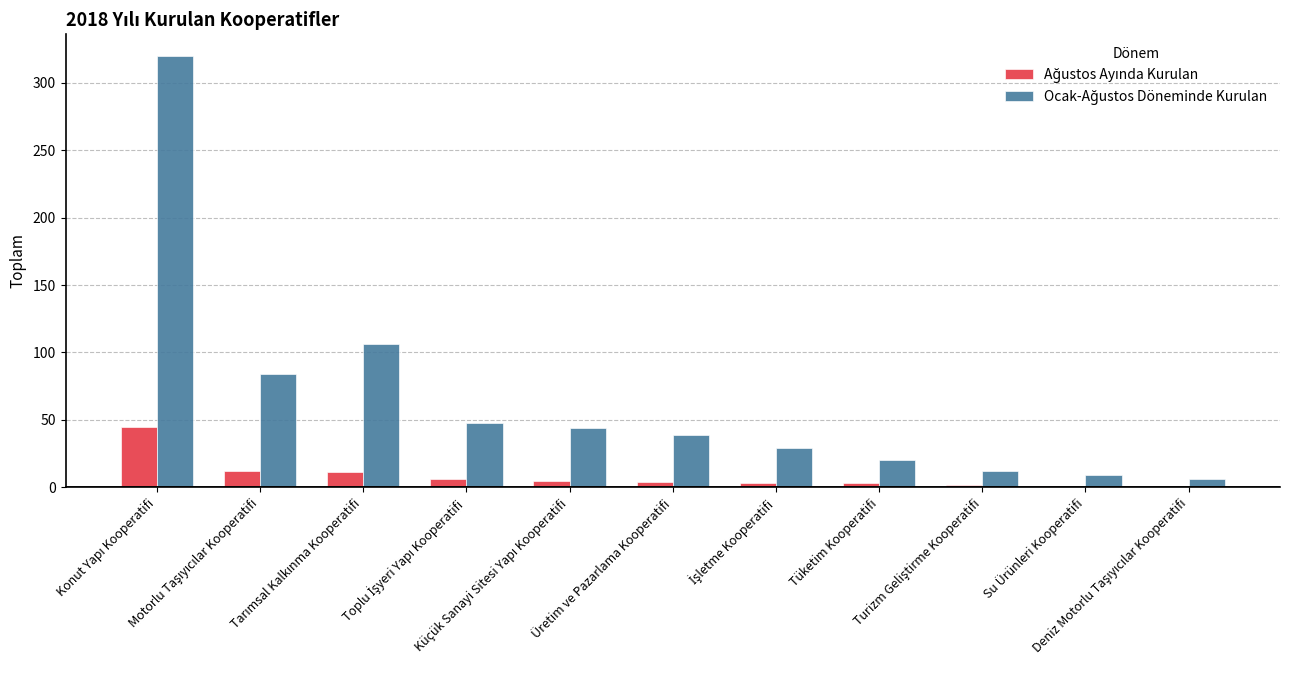

Count the number of categories in the chart.

11